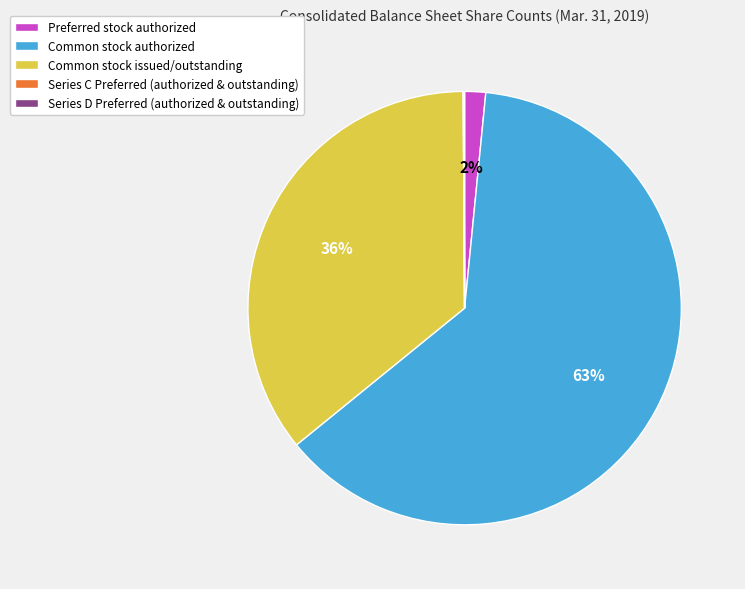

To the nearest percent, what portion does Common stock issued/outstanding represent?

36%